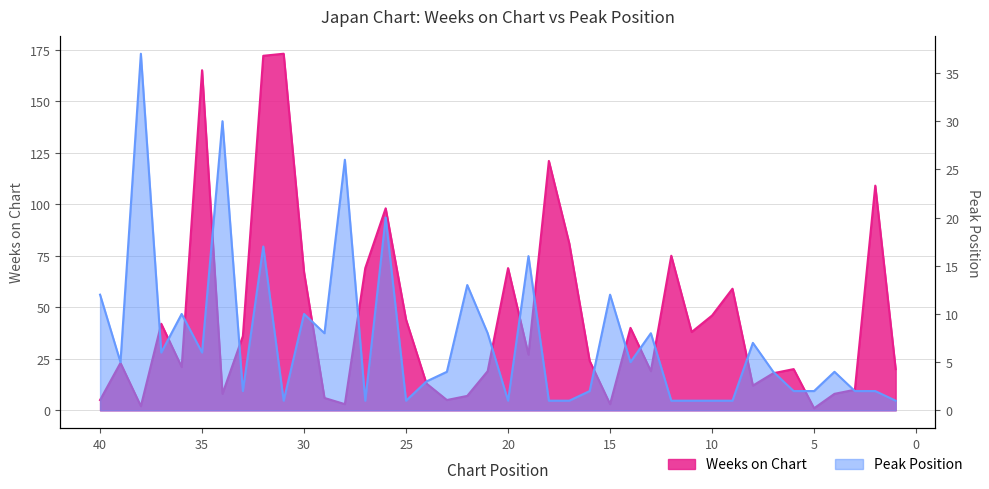

What is the average value of the Weeks on Chart series?

44